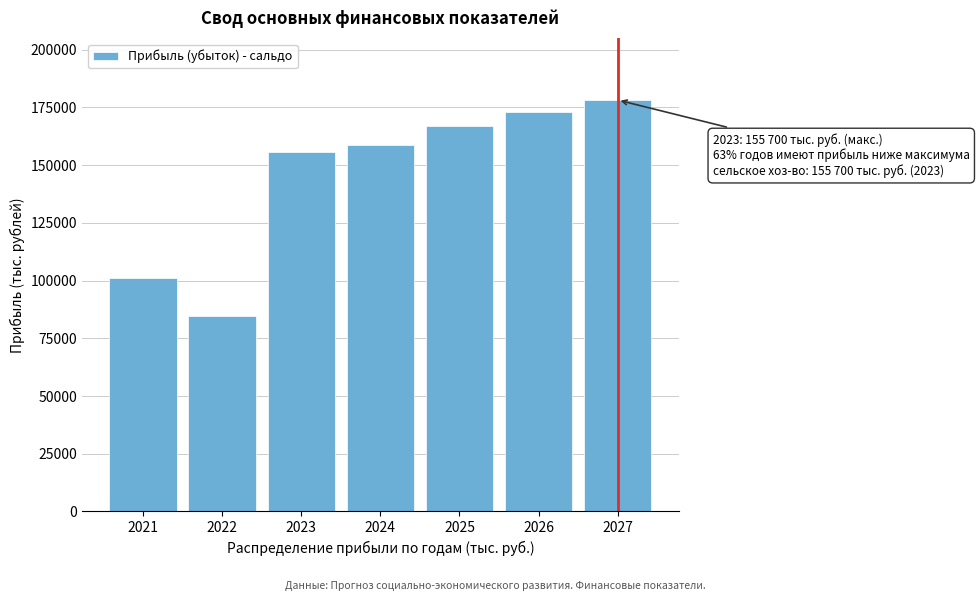

Reading right to left, transcribe all the data shown in this chart.

2027=178177	2026=172987	2025=166754	2024=158814	2023=155700	2022=84852	2021=101031